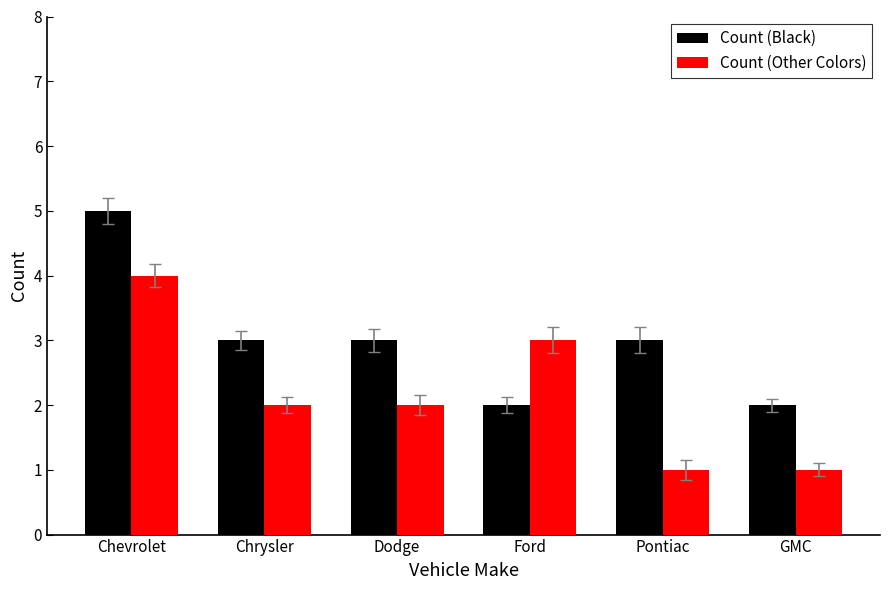

What is the maximum value shown in the chart?

5